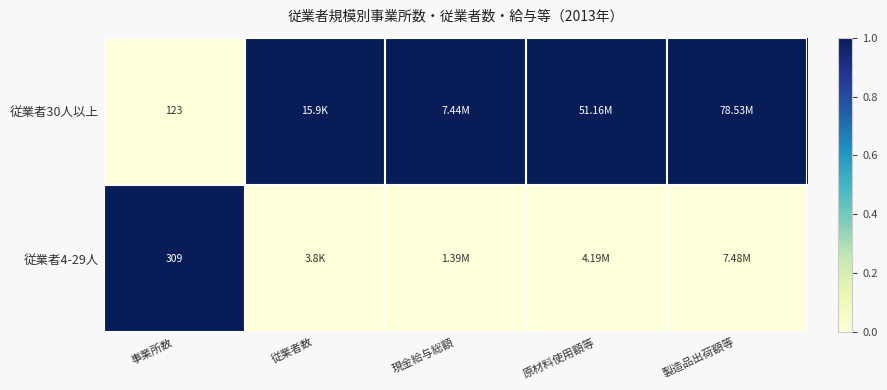

At 事業所数, list the series in order from largest to smallest.

従業者4-29人, 従業者30人以上